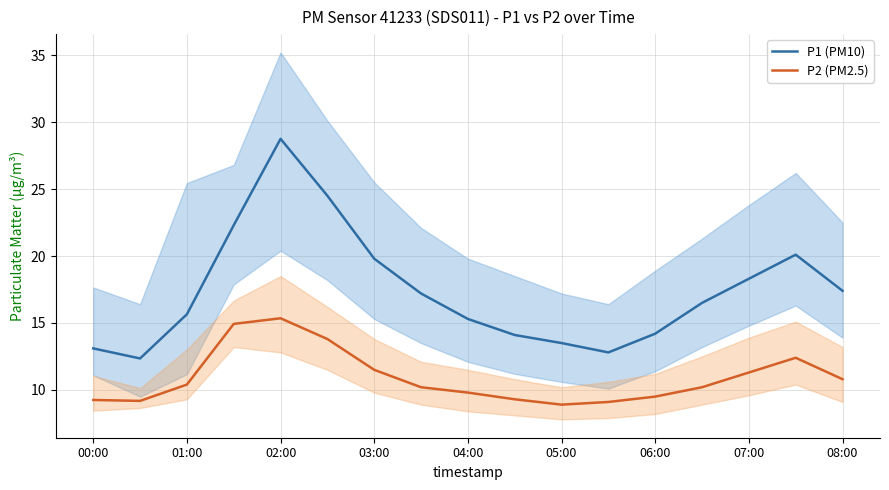

What are all the series names shown in the legend?

P1 (PM10), P2 (PM2.5)